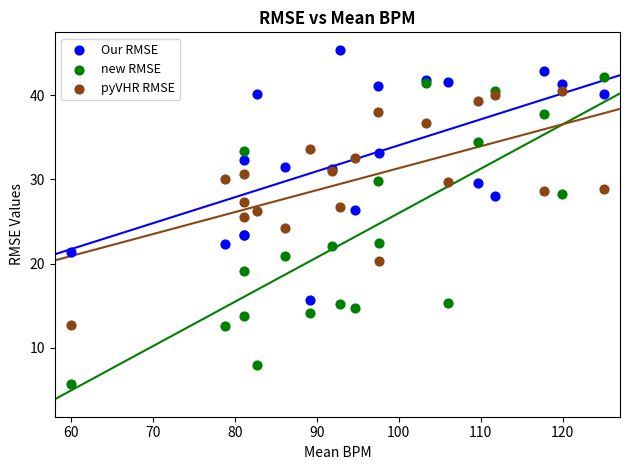

Which series has the widest spread of Y values?

new RMSE